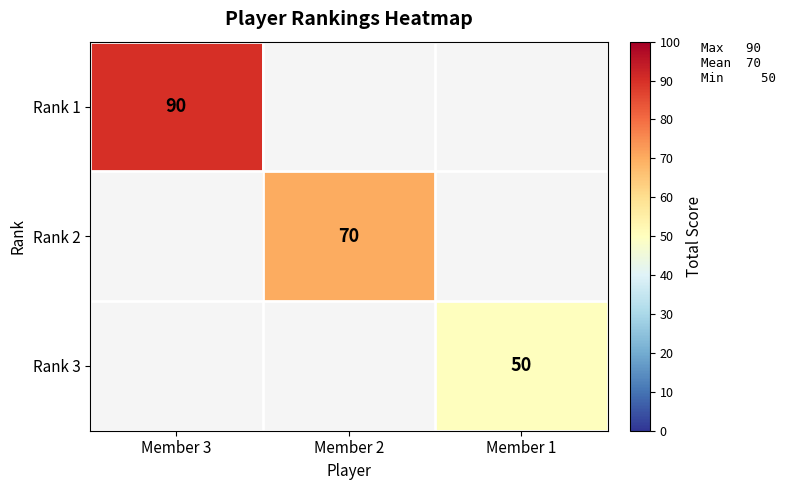

The Rank 1 series shows 155 at Member 3. True or false?

False